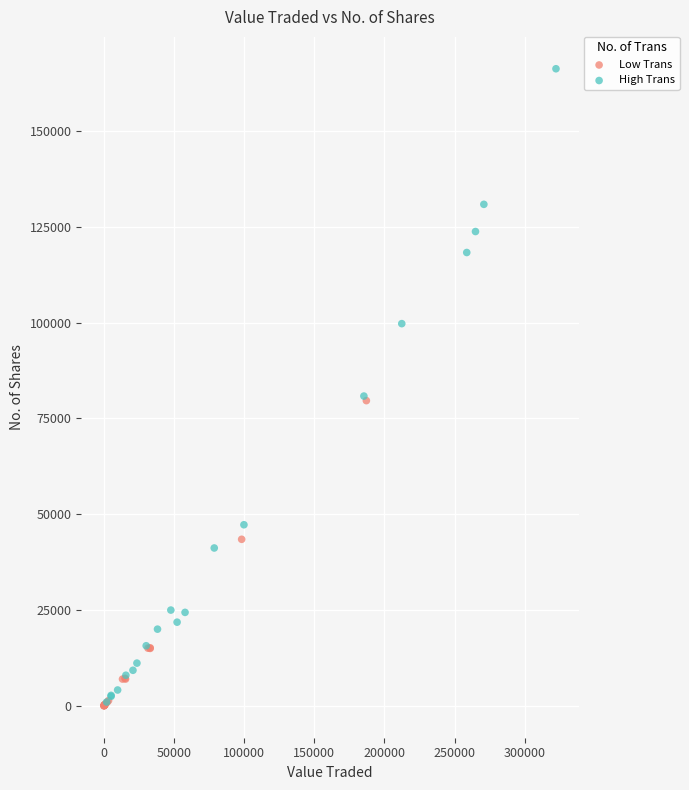

Which series reaches the maximum Y coordinate?

High Trans